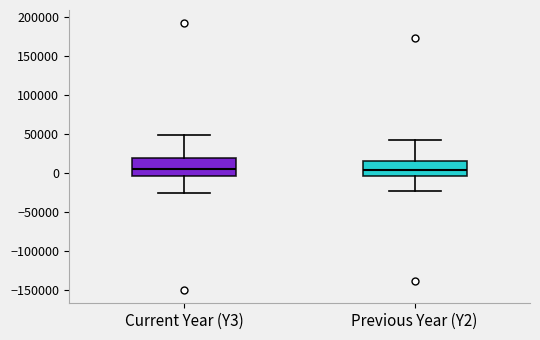

Reading left to right, transcribe this box plot: for each box, give where its median line is, the range the box spans, and where its two whiskers end, as read against the y-axis. The values are not printed on the chart, so give them approximately, as read against the axis.

Current Year (Y3): median 5000, box -5000 to 20000, whiskers -25000 to 50000
Previous Year (Y2): median 5000, box -5000 to 15000, whiskers -25000 to 40000